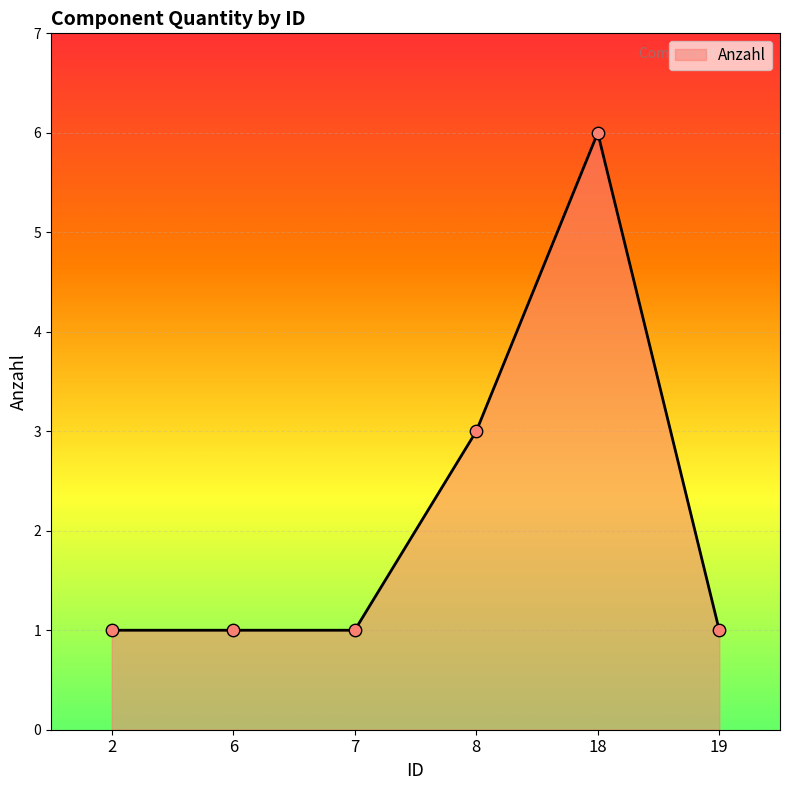

Which has a higher value, 7 or 18?

18